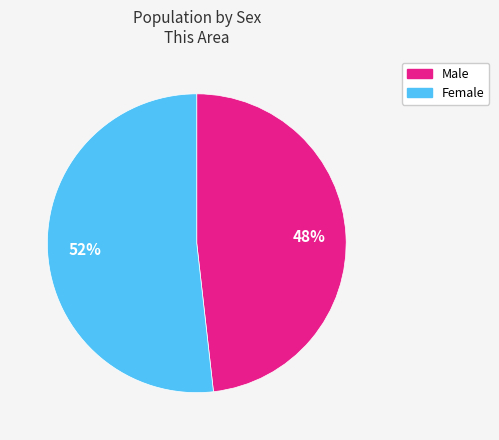

To the nearest percent, what is the difference between the Female and Male slice percentages?

4%